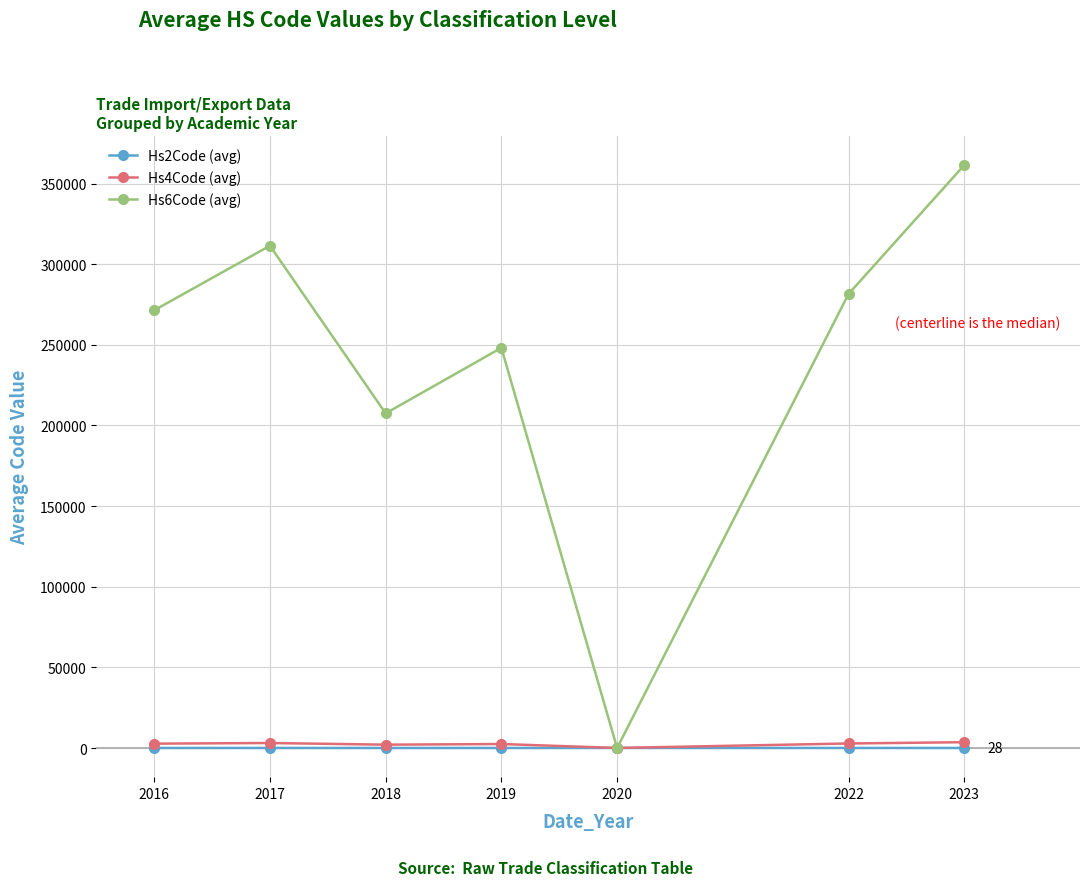

Rank the categories by Hs6Code (avg) value from highest to lowest.

2023, 2017, 2022, 2016, 2019, 2018, 2020